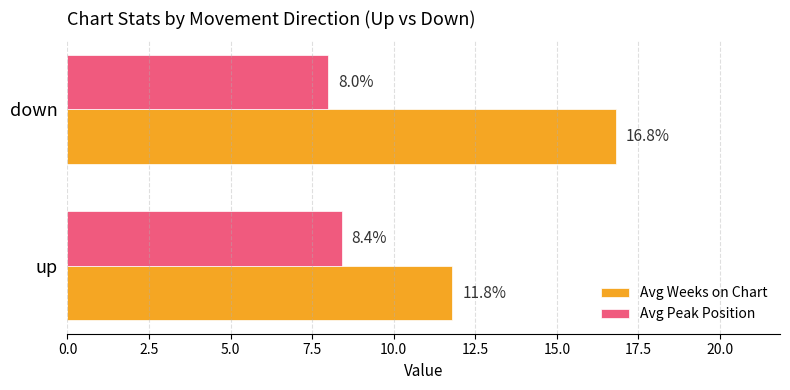

Is it true that Avg Peak Position equals 5.1 at down?

False